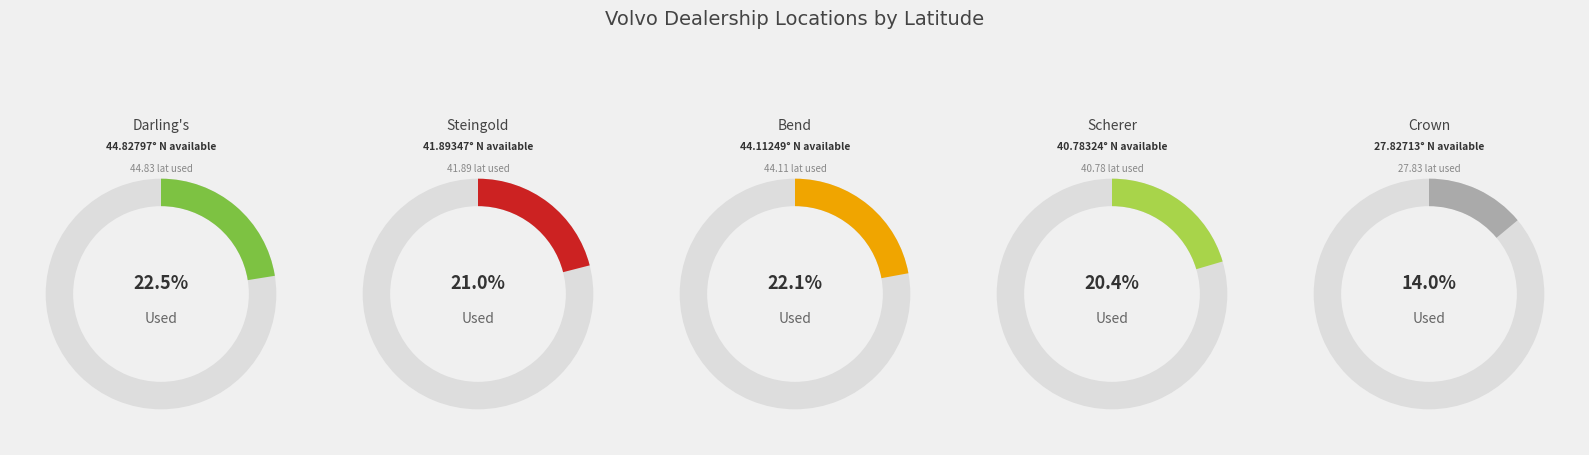

What percentage is the Scherer Volvo Cars slice, to the nearest percent?

20%